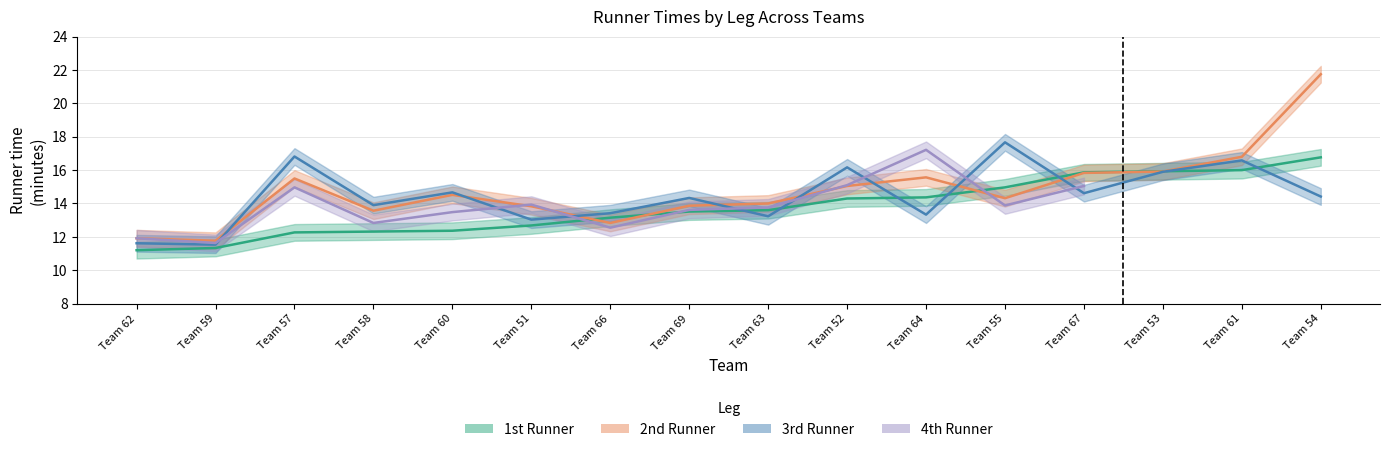

What position from the right is Team 59?

15